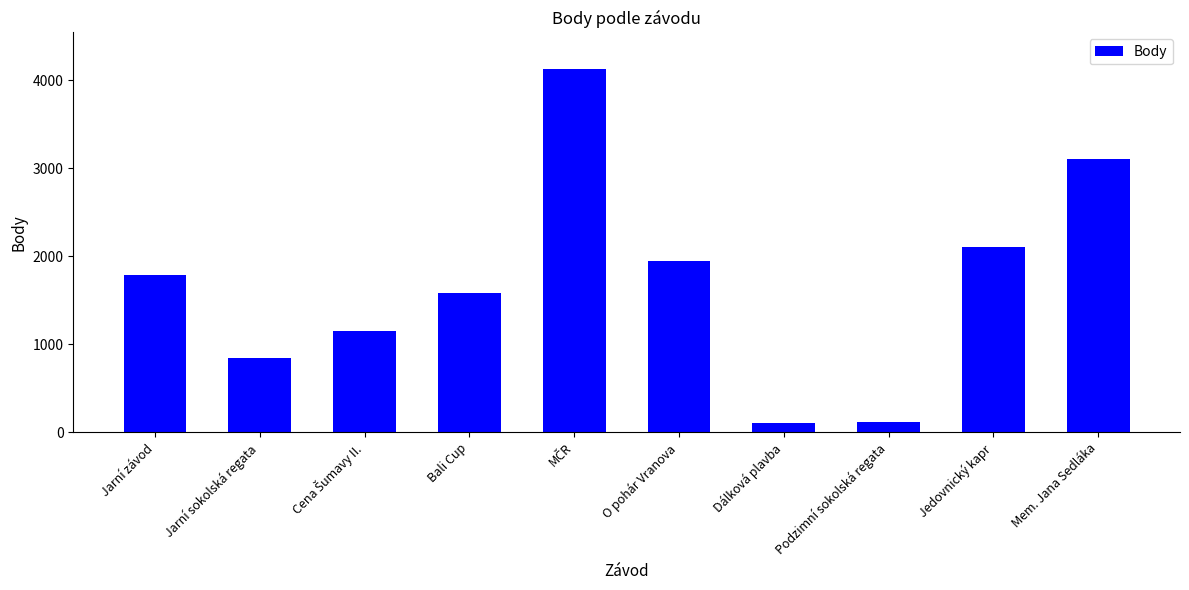

What is the sum of all values?

16867